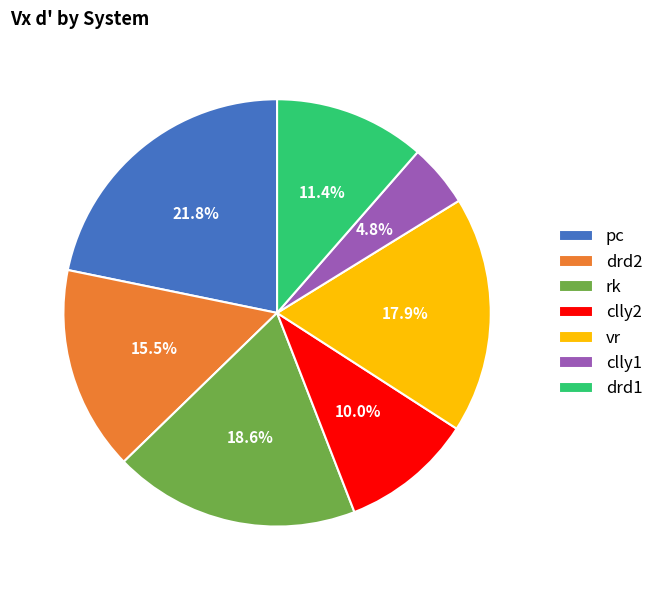

How many slices are in this pie chart?

7